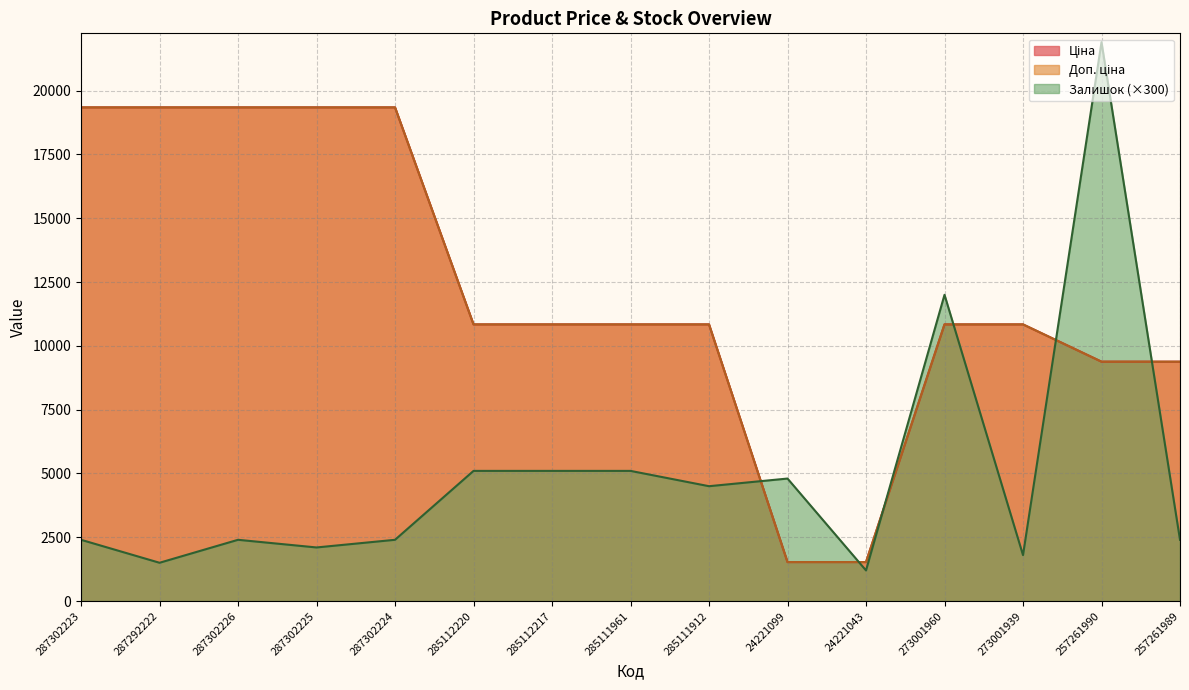

True or false: Ціна has more than 0 points higher than both neighbors.

False